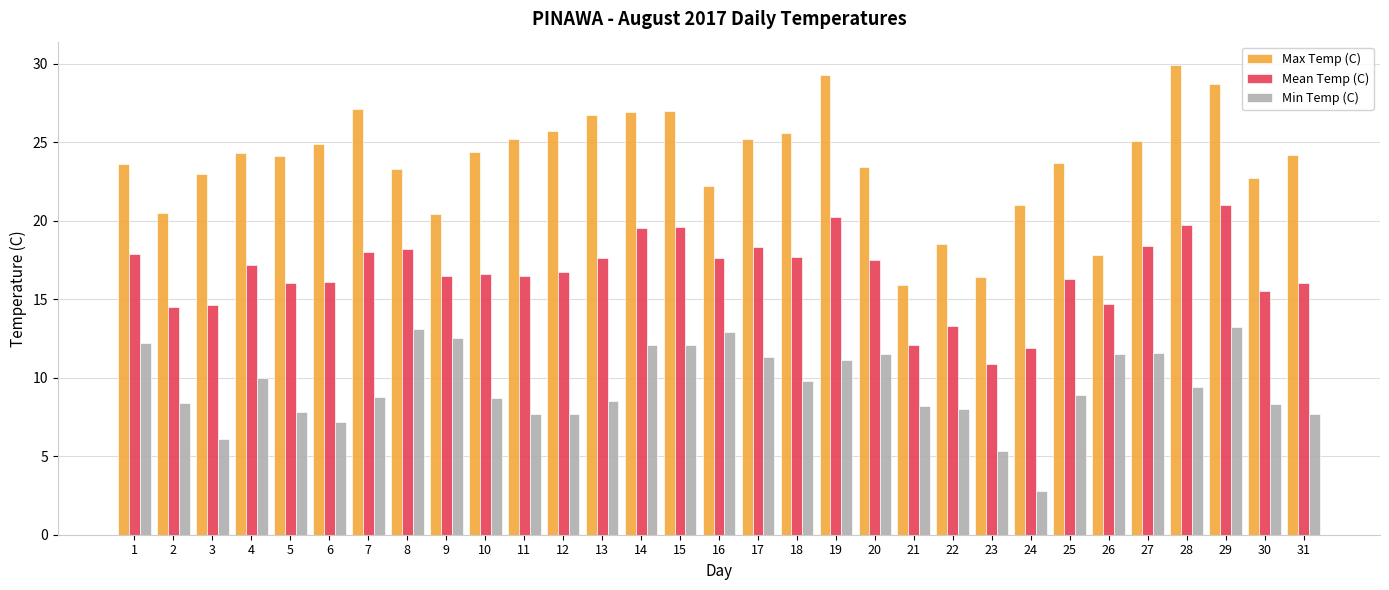

How many bars are there in total?

93